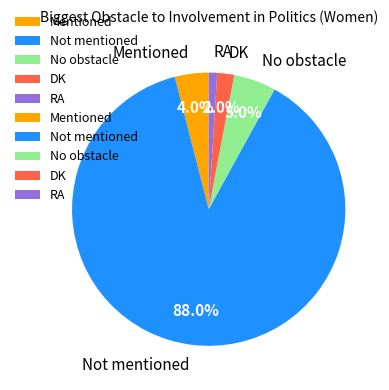

Count the number of slices in the pie.

5